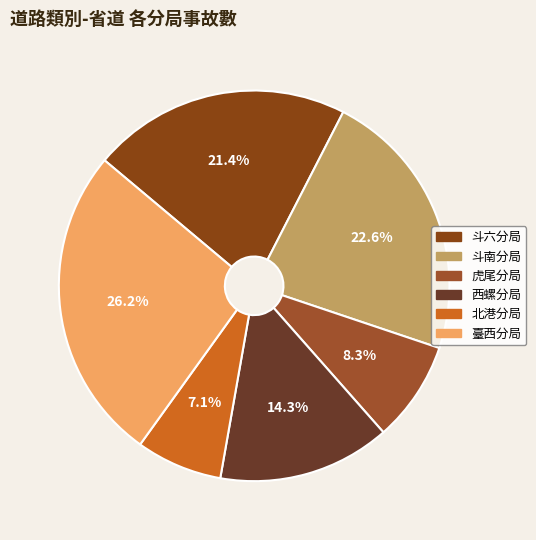

Is the sum of 虎尾分局 and 斗南分局 greater than half?

No